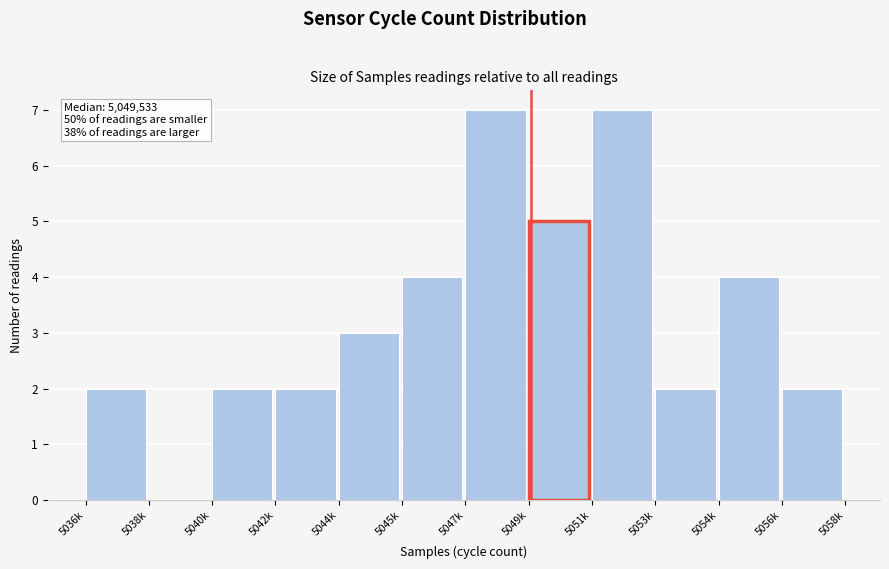

Reading left to right, list all the values displayed in this chart.

5036k=2	5038k=0	5040k=2	5042k=2	5044k=3	5045k=4	5047k=7	5049k=5	5051k=7	5053k=2	5054k=4	5056k=2